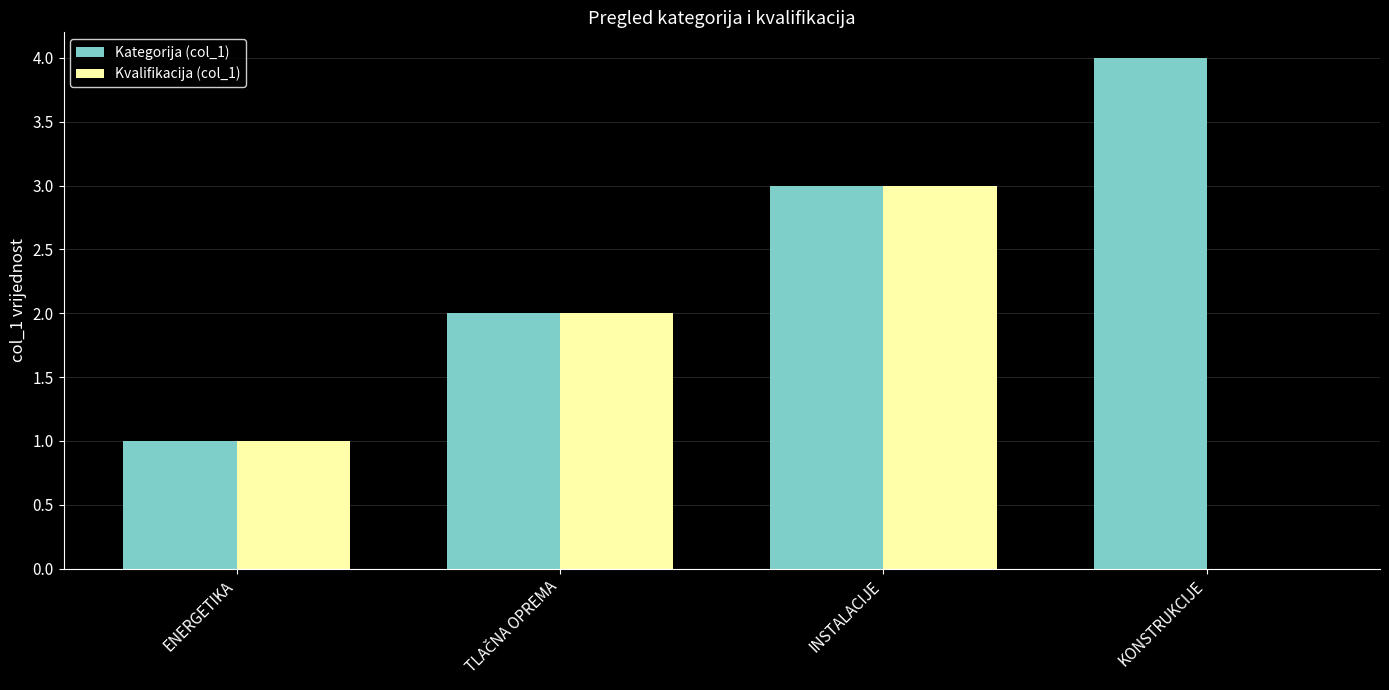

Which label corresponds to the largest value in the chart?

KONSTRUKCIJE